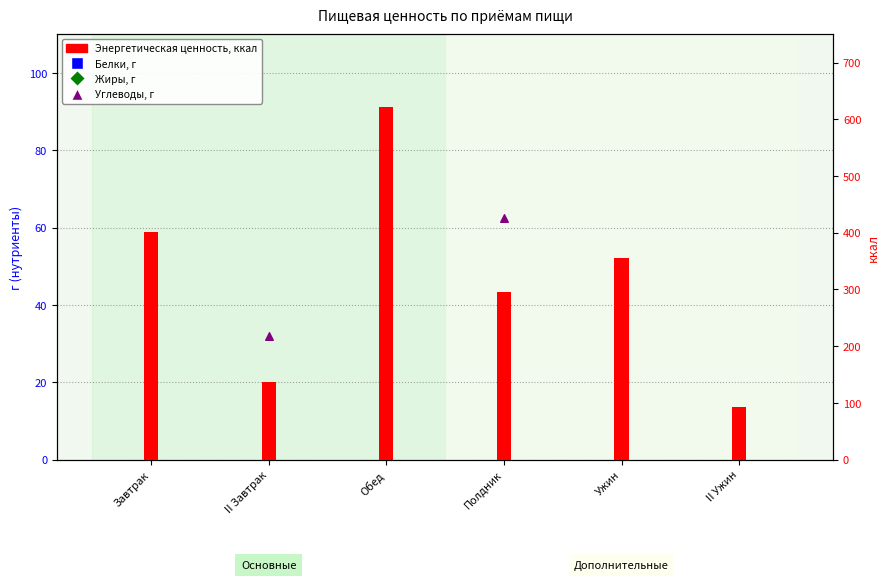

At which category is the sum across all series the highest?

Обед